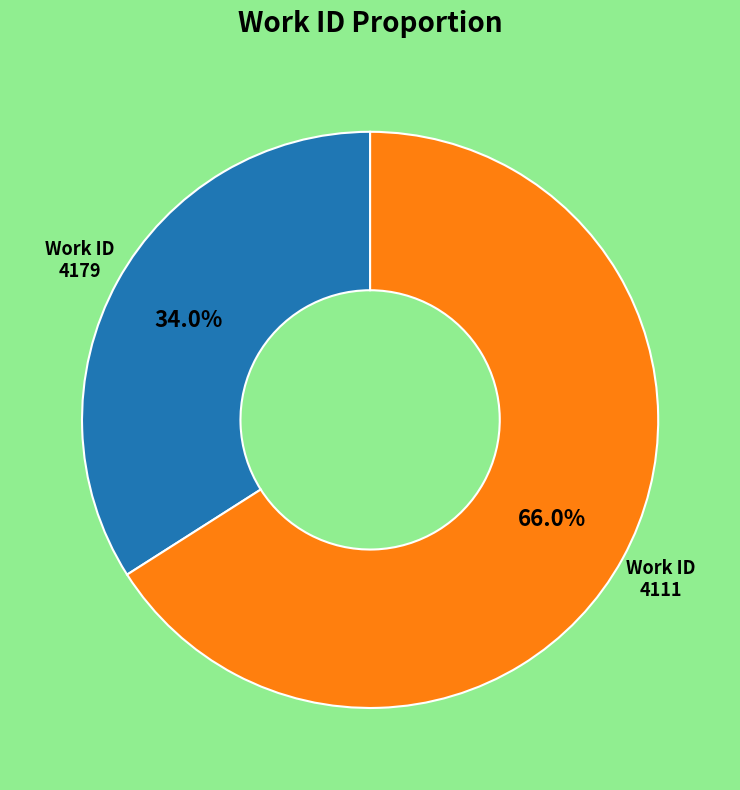

The 4111 slice represents 66% of the pie. True or false?

True